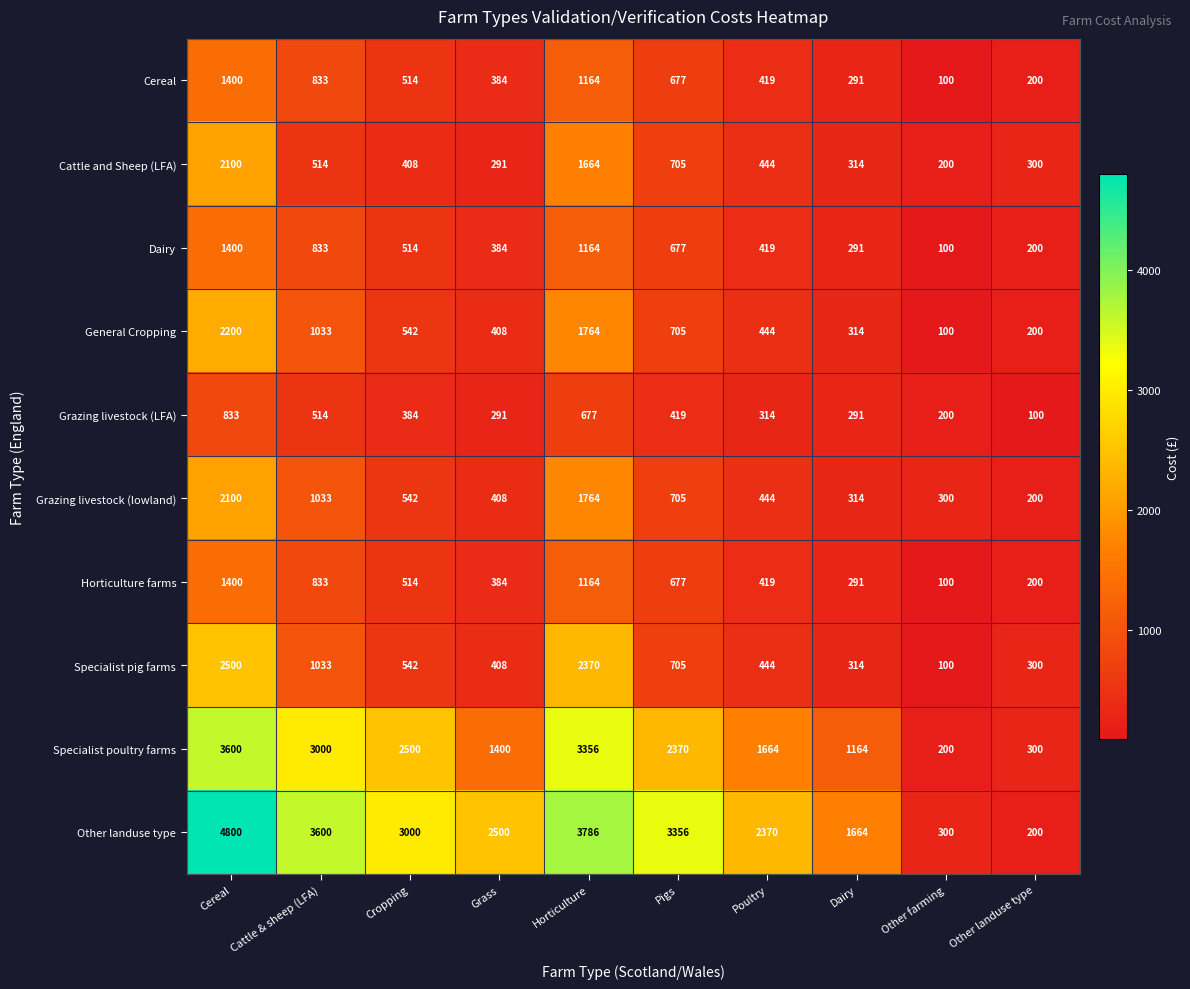

What is the difference between the maximum and minimum values in the General Cropping series?

2100